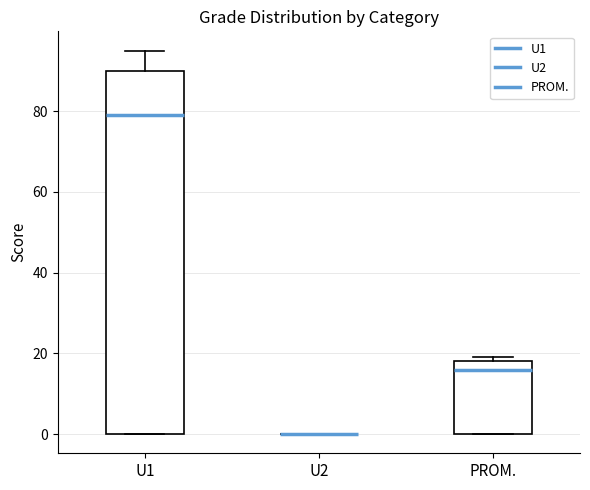

Reading left to right, transcribe this box plot: for each box, give where its median line is, the range the box spans, and where its two whiskers end, as read against the y-axis. The values are not printed on the chart, so give them approximately, as read against the axis.

U1: median 80, box 0 to 90, whiskers 0 to 96
U2: box collapsed to a line at 0, whiskers 0 to 0
PROM.: median 16, box 0 to 18, whiskers 0 to 20